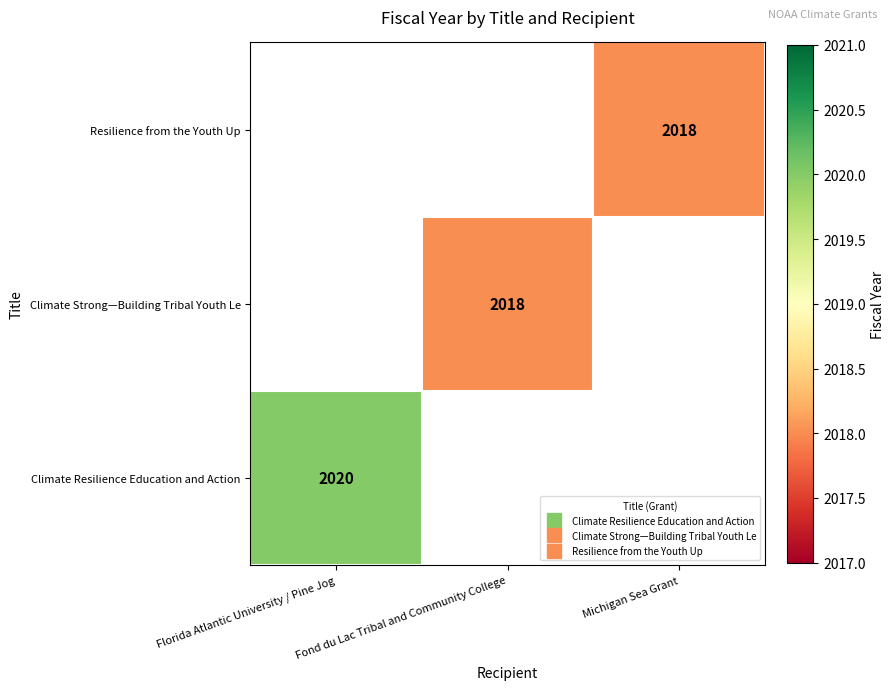

List the labels in order of Climate Resilience Education and Action value, smallest first.

Florida Atlantic University / Pine Jog, Fond du Lac Tribal and Community College, Michigan Sea Grant